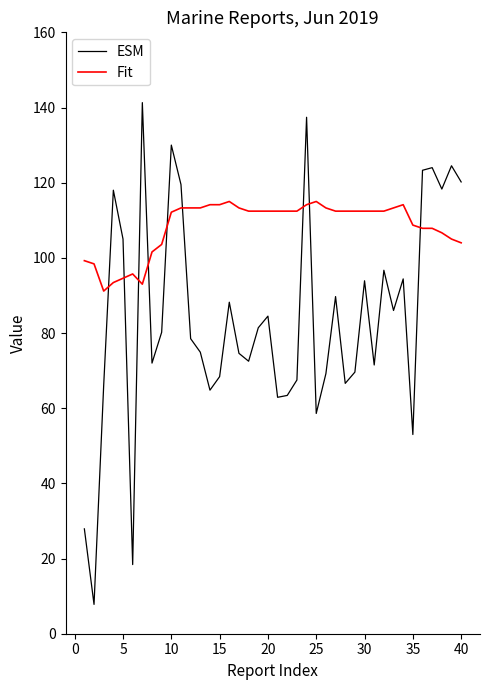

Which series has the largest total across all categories?

Fit